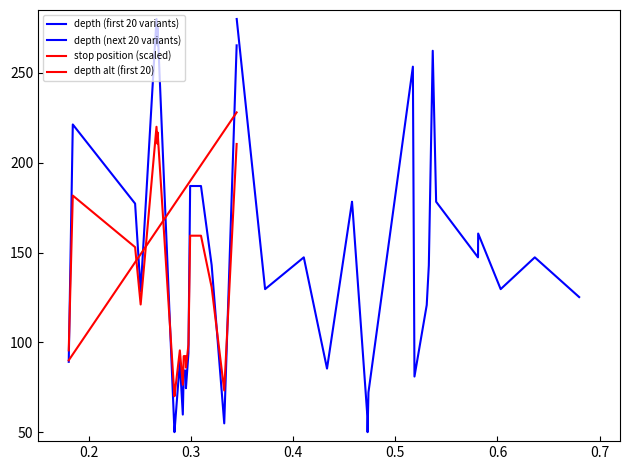

Rank the series by their maximum value, from lowest to highest.

depth alt (first 20), stop position (scaled), depth (first 20 variants), depth (next 20 variants)